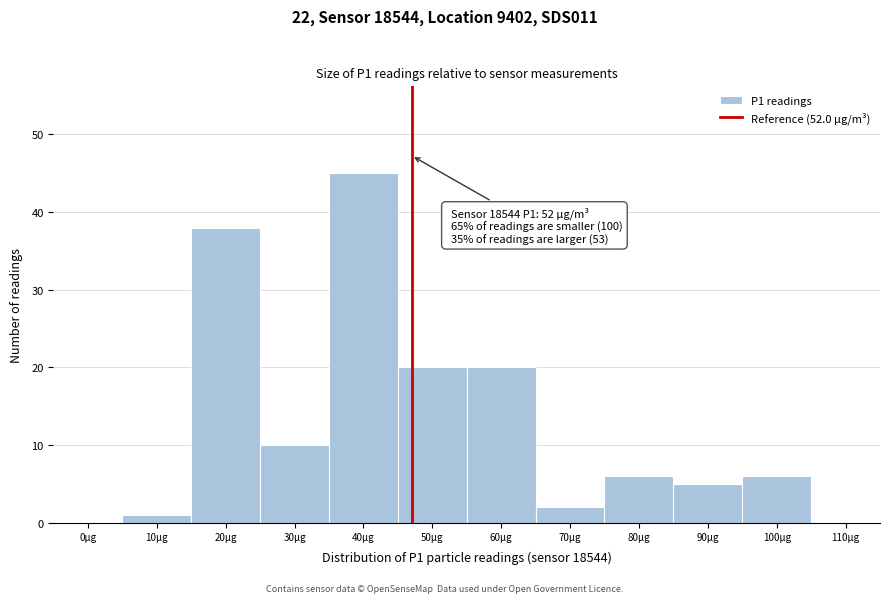

Reading right to left, extract all data points from this chart.

110µg=0	100µg=6	90µg=5	80µg=6	70µg=2	60µg=20	50µg=20	40µg=45	30µg=10	20µg=38	10µg=1	0µg=0